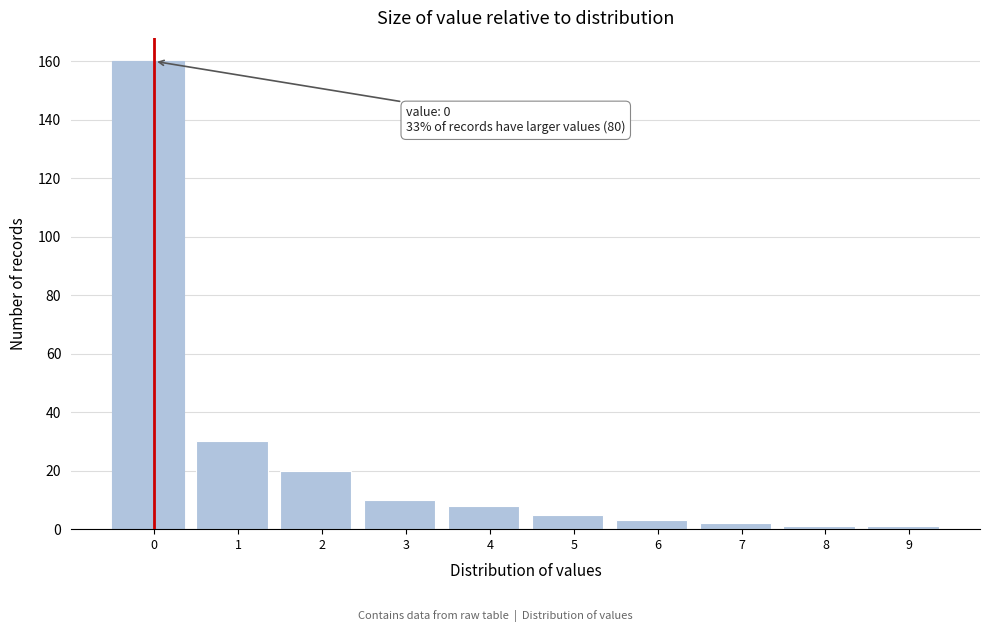

Reading left to right, extract all data points from this chart.

160	30	20	10	8	5	3	2	1	1